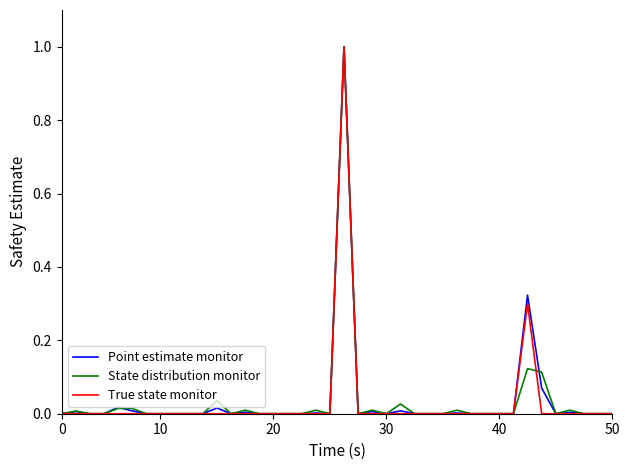

What is the label of the 26th point from the left?

25